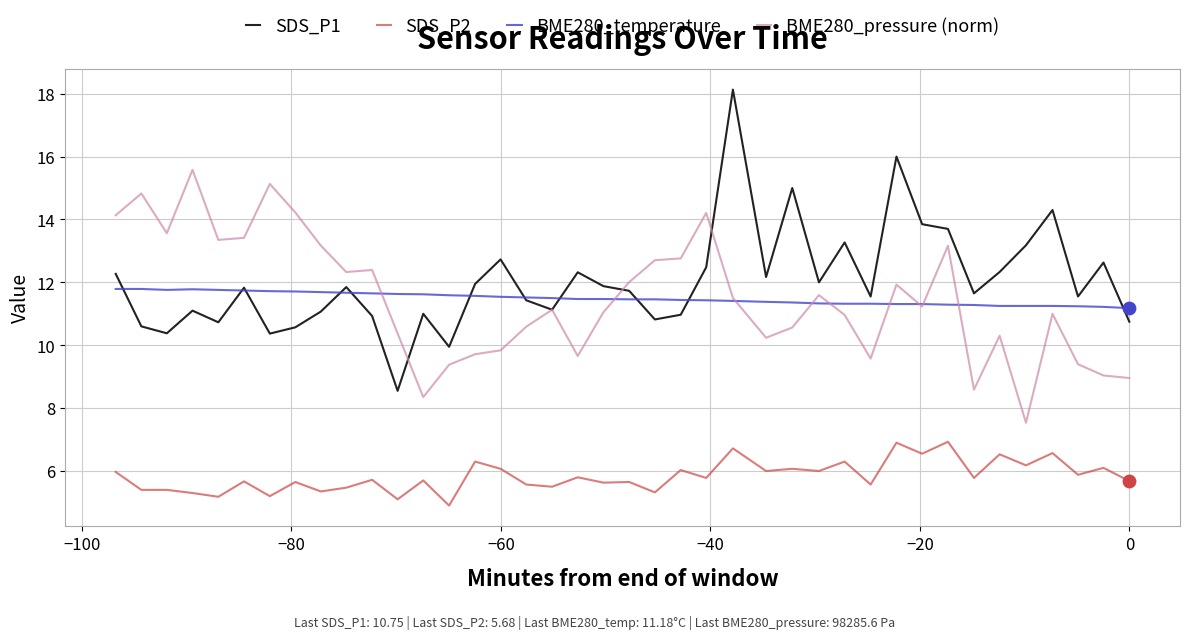

Which series has the widest spread of values?

SDS_P1